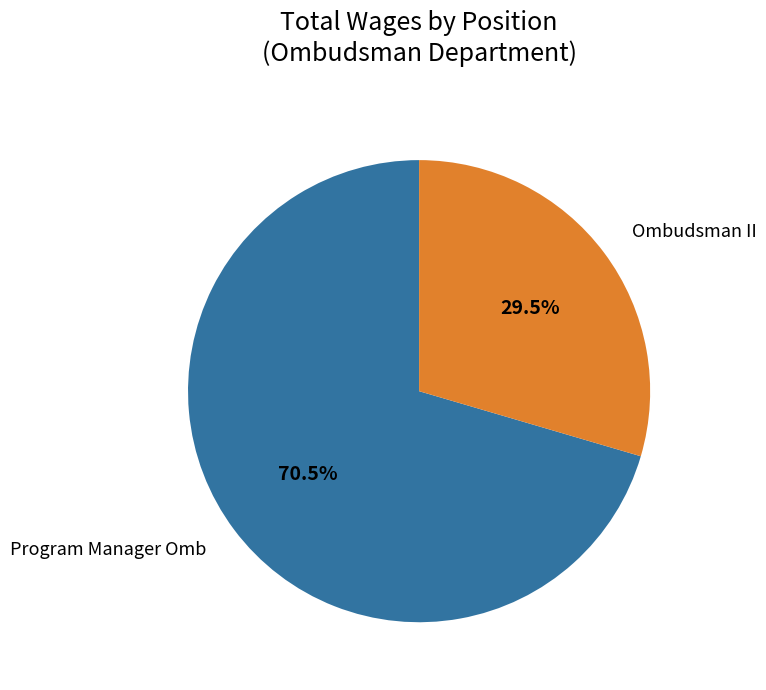

Between Program Manager Omb and Ombudsman II, which is larger?

Program Manager Omb